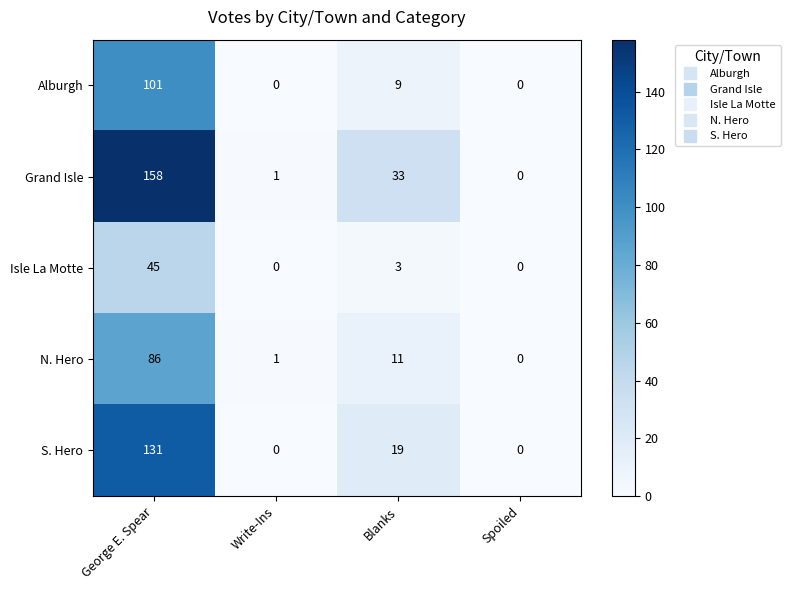

At which label is Grand Isle closest to 79?

Blanks